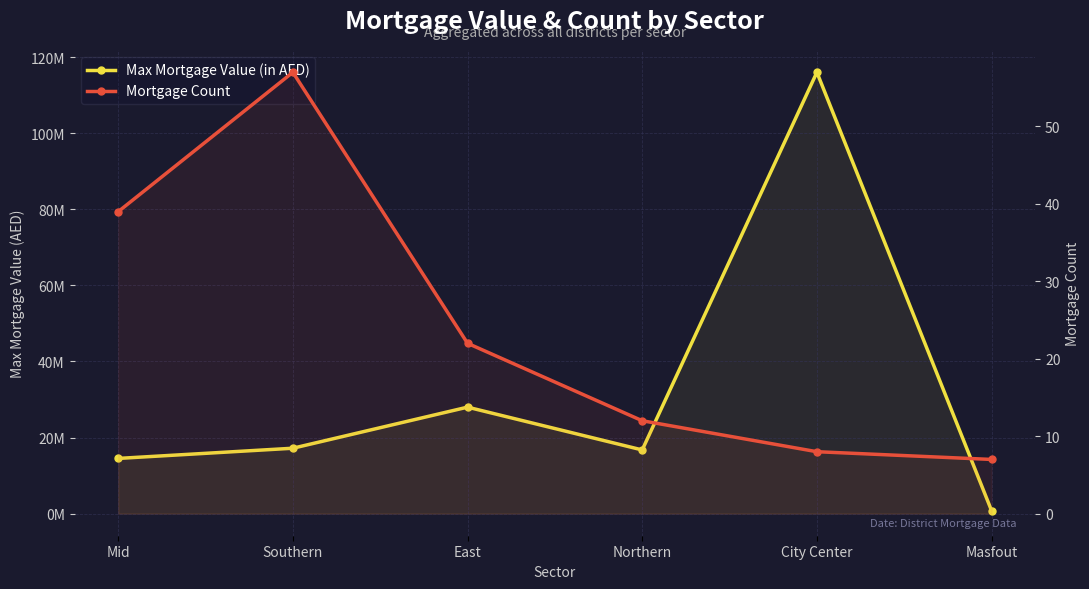

What is the average value of the Max Mortgage Value (in AED) series?

32216151